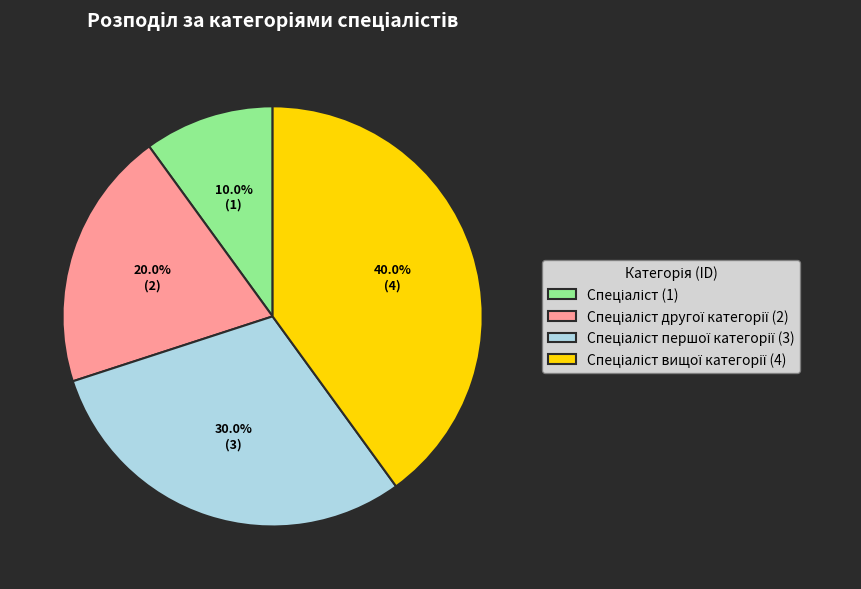

Does any single category account for the majority?

No